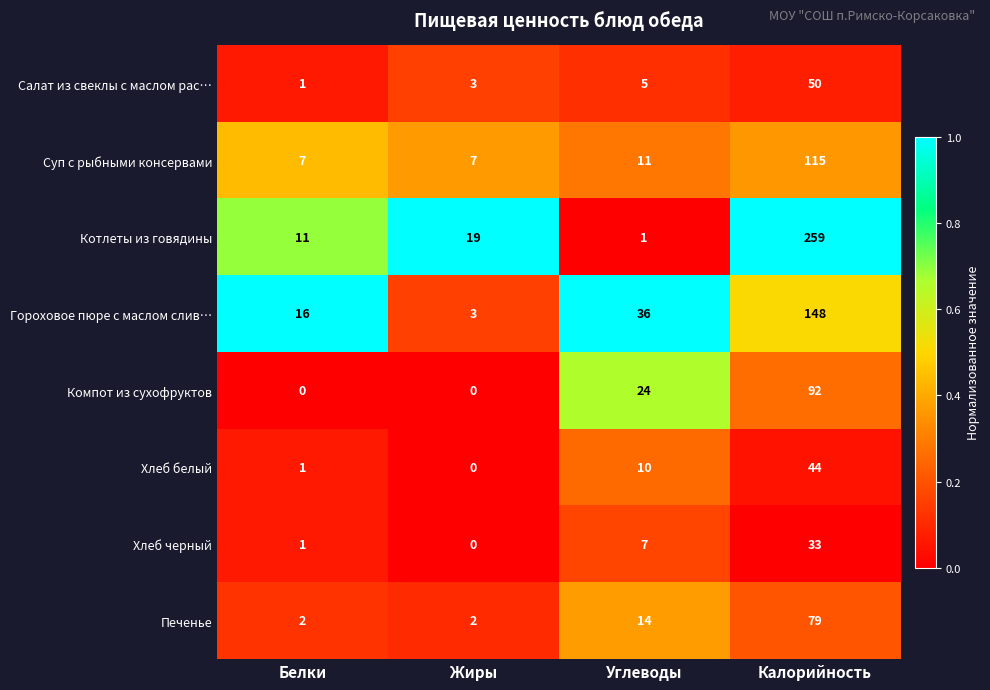

How many distinct data groups are displayed?

8